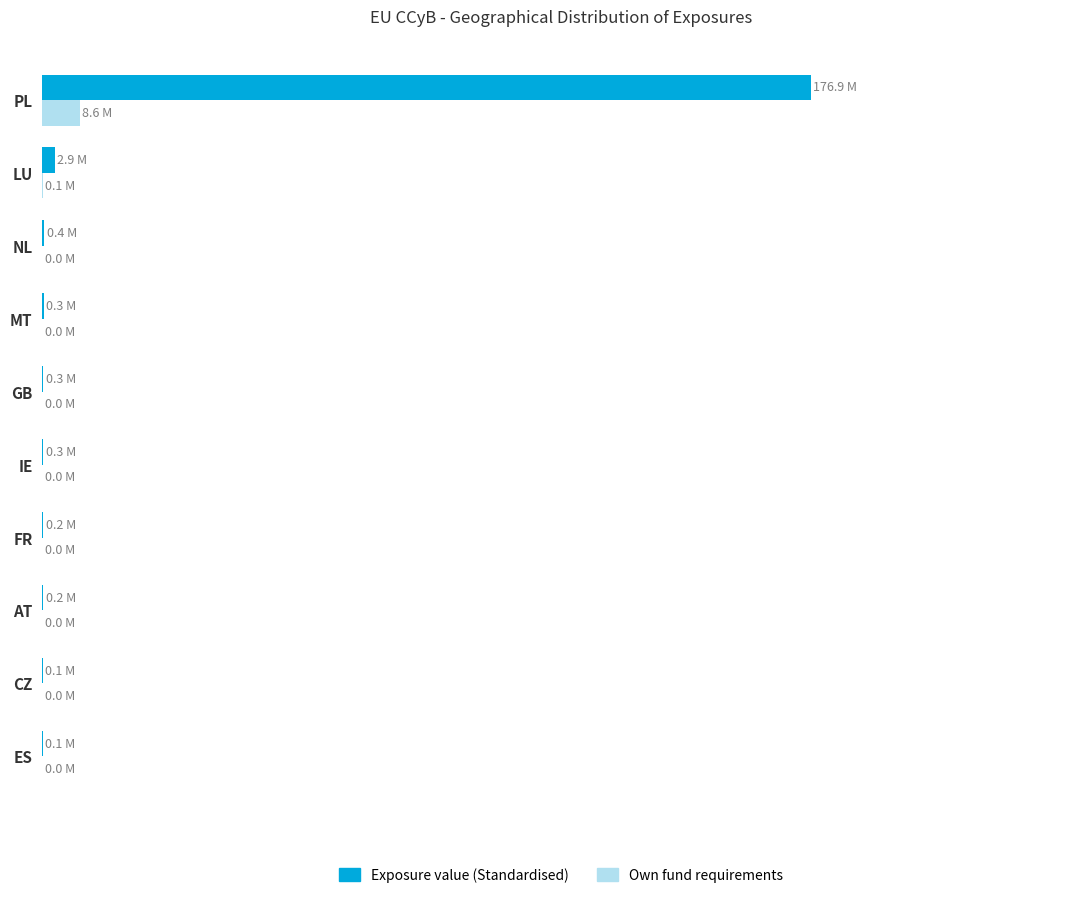

What are all the series names shown in the legend?

Exposure value (Standardised), Own fund requirements